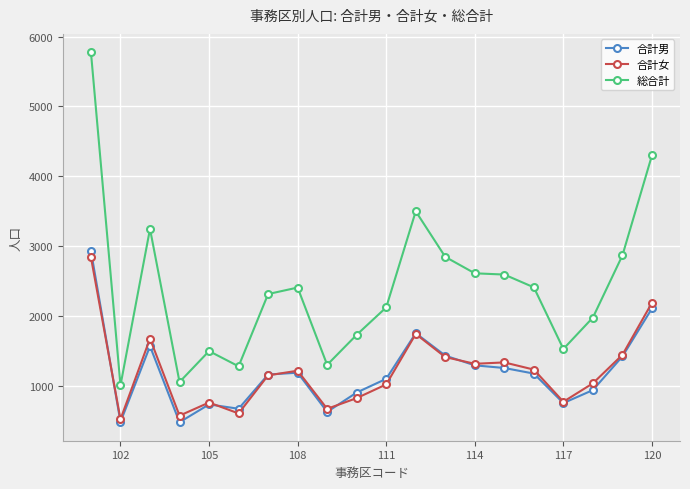

True or false: 合計男 and 総合計 intersect in this chart.

False